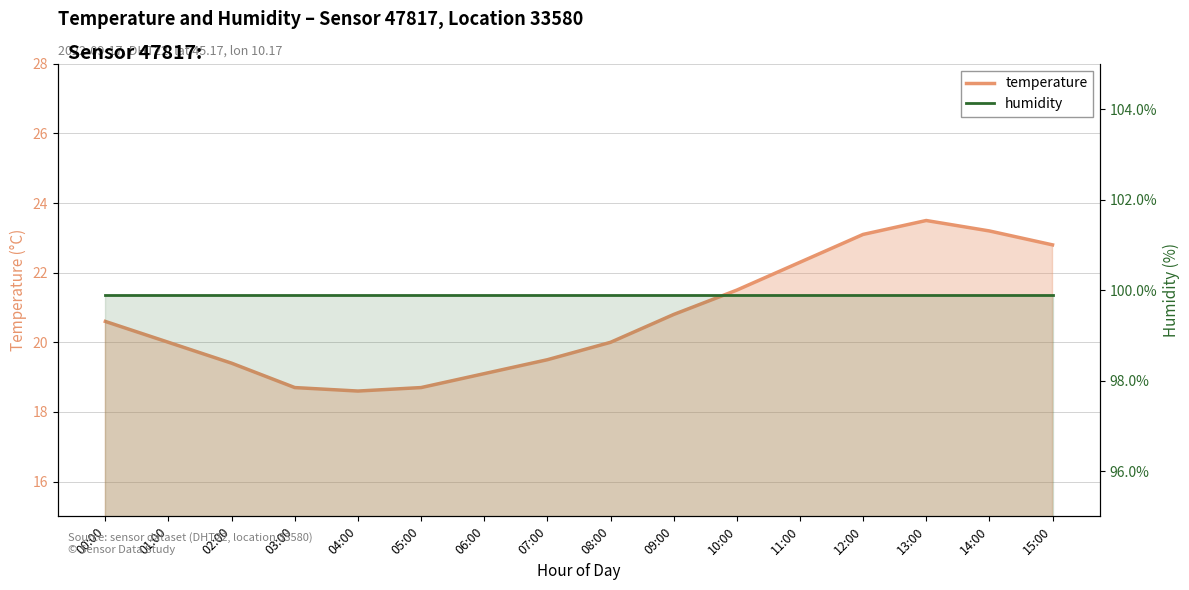

Does the chart display data point markers on the line(s)?

No